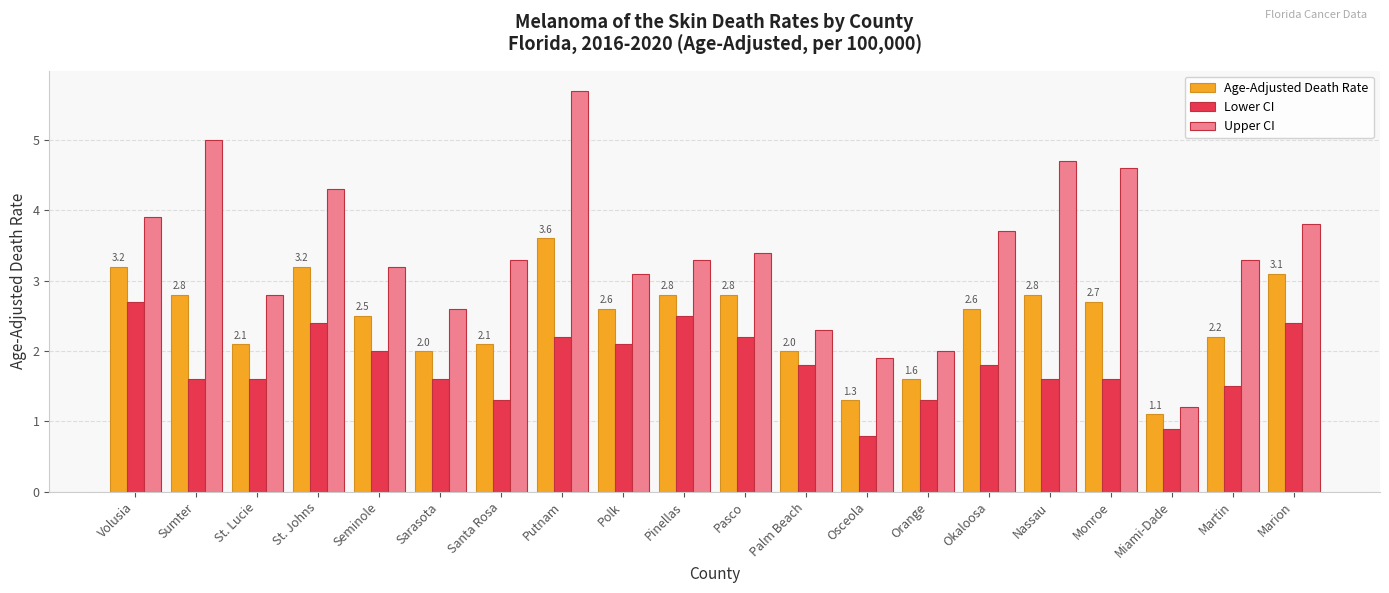

Is it true that Upper CI equals 1.8 at Nassau?

False